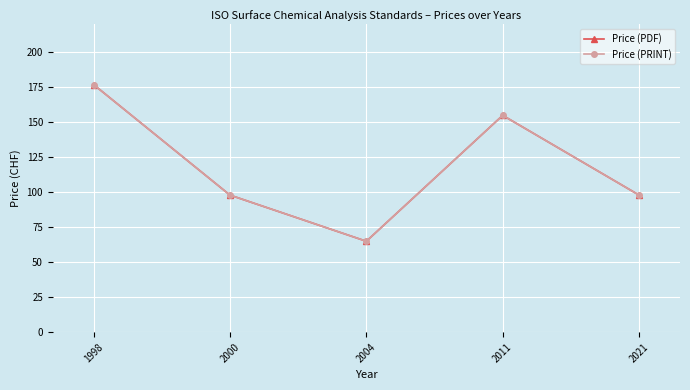

Is this an area chart (filled region under the line)?

No